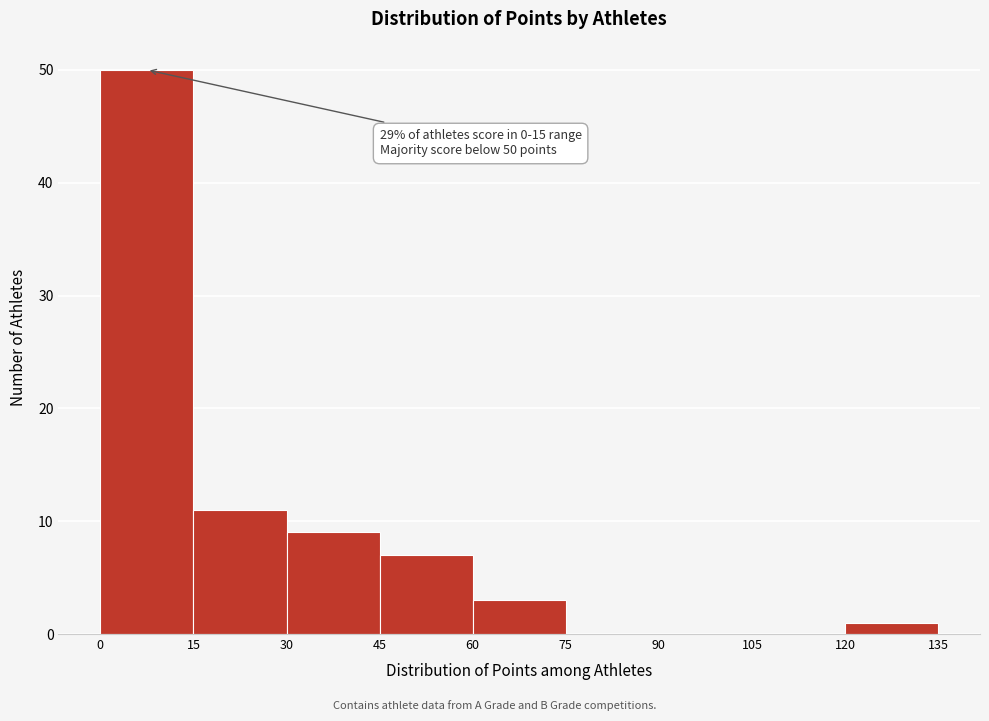

Over which range of the x-axis is the bar tallest?

0 to 15